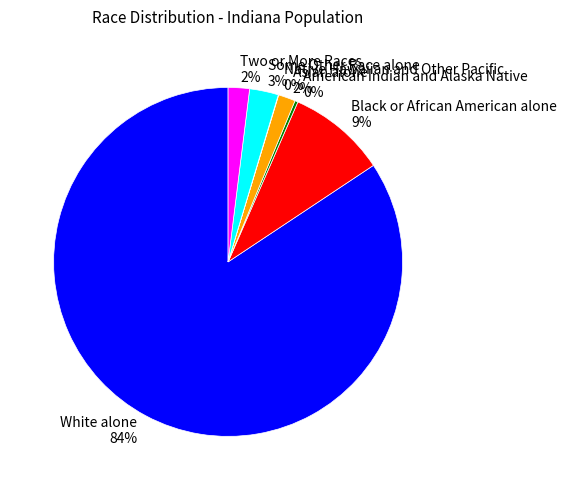

Which slice represents more than half of the pie?

White alone